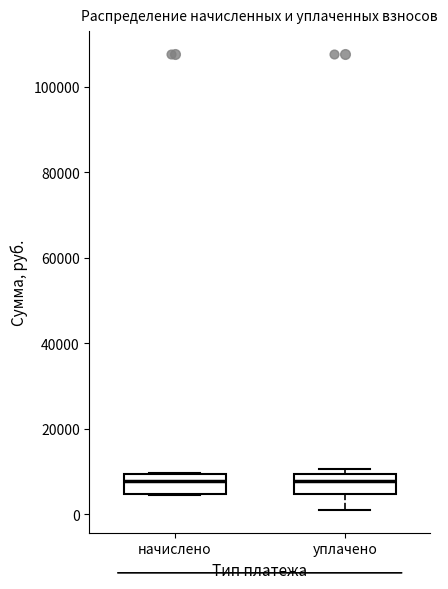

Reading left to right, transcribe this box plot: for each box, give where its median line is, the range the box spans, and where its two whiskers end, as read against the y-axis. The values are not printed on the chart, so give them approximately, as read against the axis.

начислено: median 8000, box 4000 to 10000, whiskers 4000 to 10000
уплачено: median 8000, box 4000 to 10000, whiskers 2000 to 10000 (just above the box's upper edge)